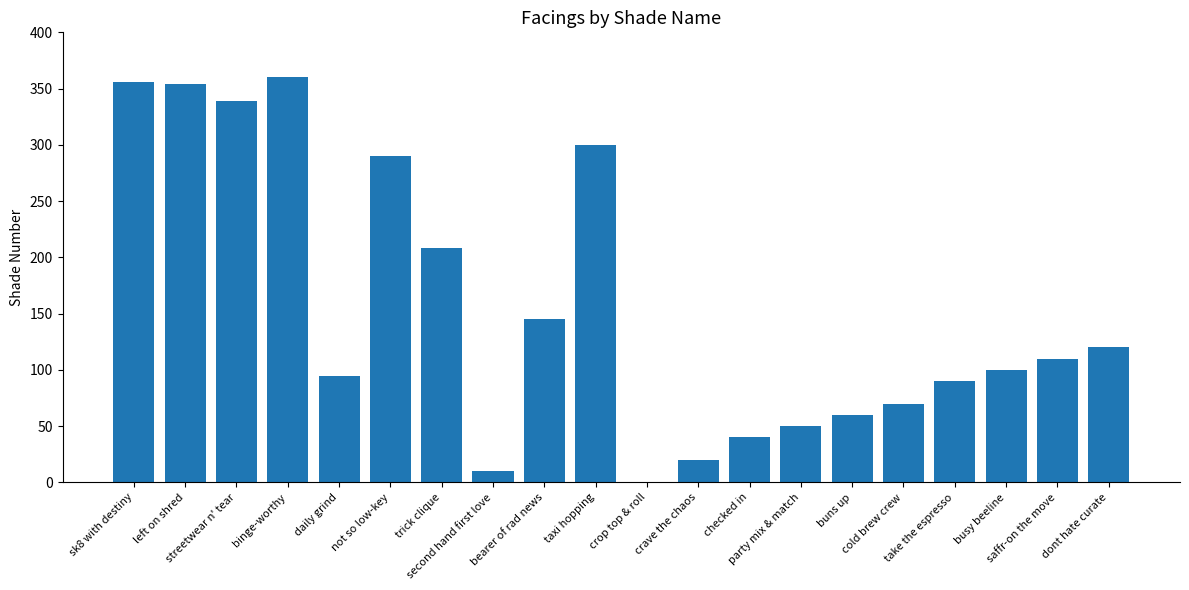

Where is the data nearest to the value 180?

trick clique